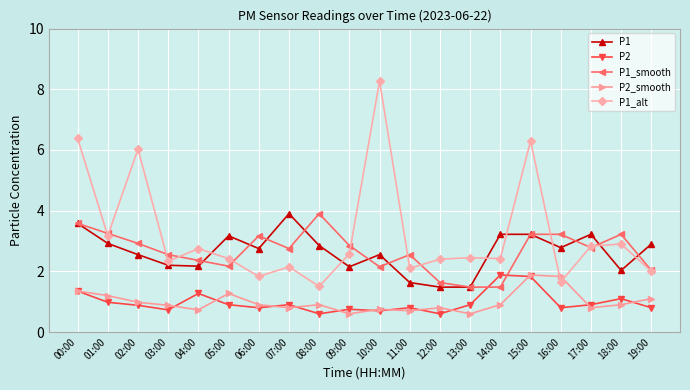

True or false: P2 and P1_alt cross at least once.

False